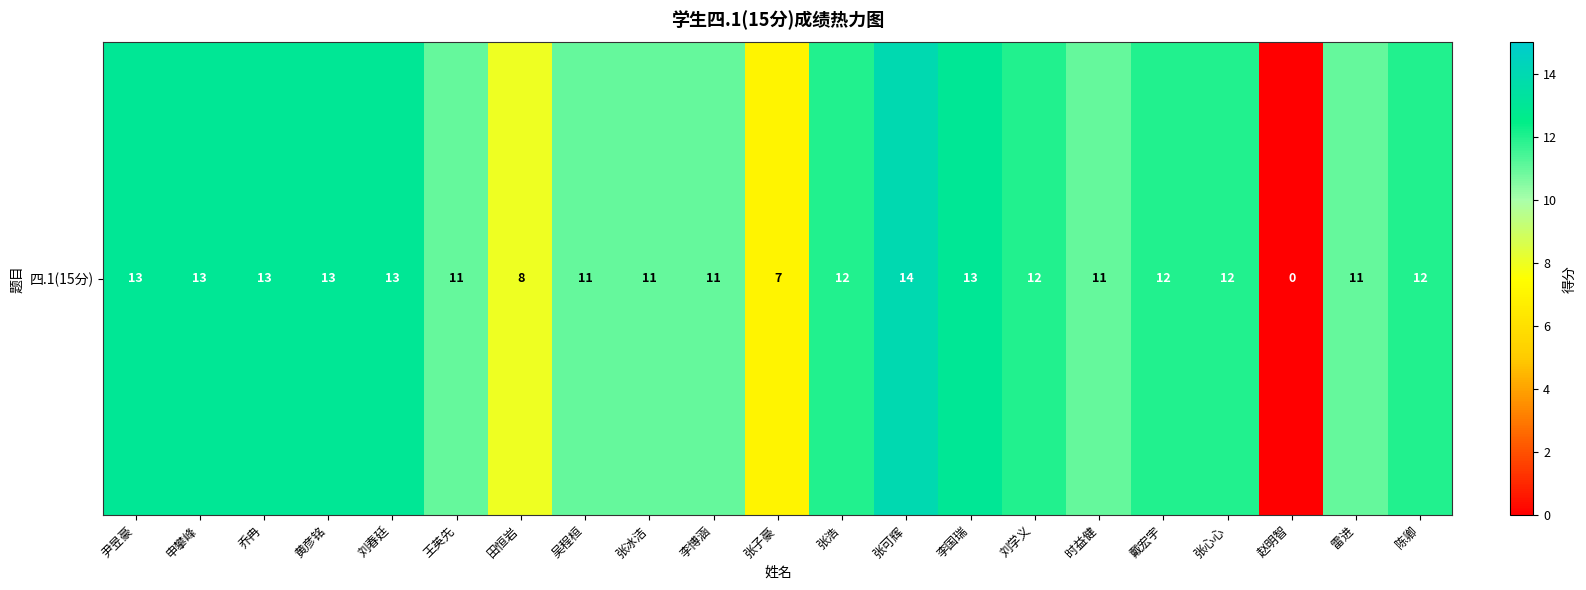

Which has a higher value, 乔冉 or 戴宏宇?

乔冉